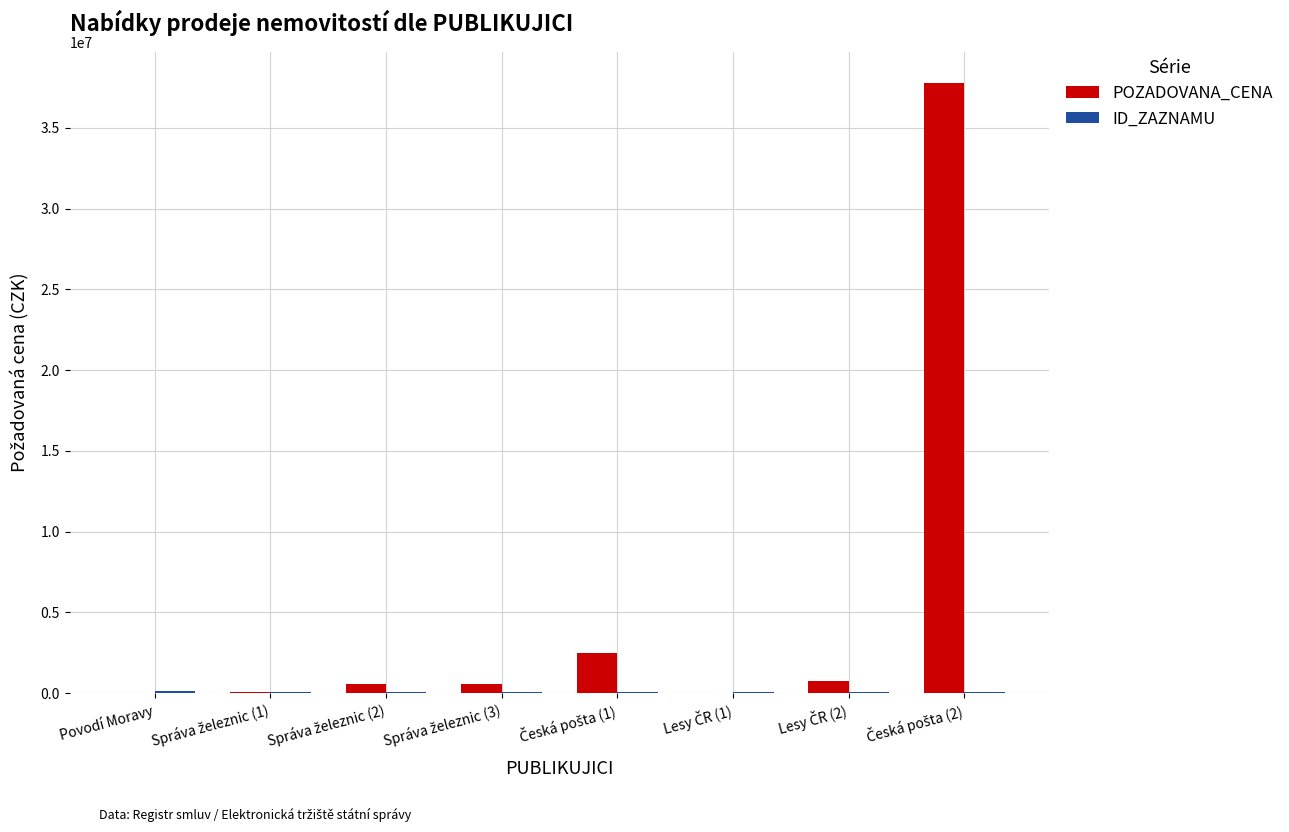

Which series has the largest range (max minus min)?

POZADOVANA_CENA